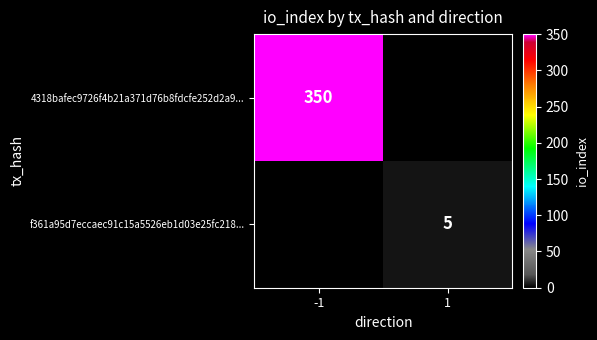

At how many categories does at least one series exceed 291?

1